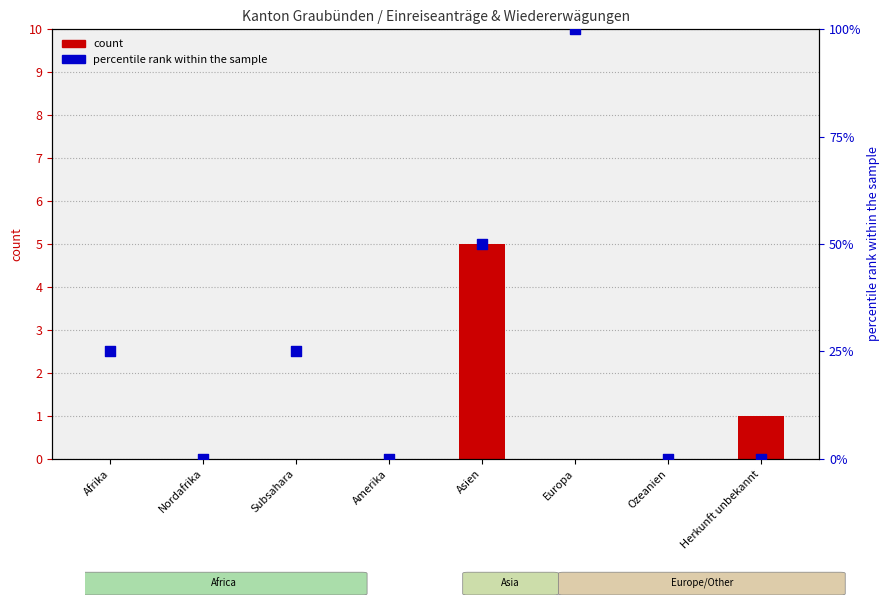

Is the value of percentile rank within the sample at Herkunft unbekannt greater than the value of count at Nordafrika?

No